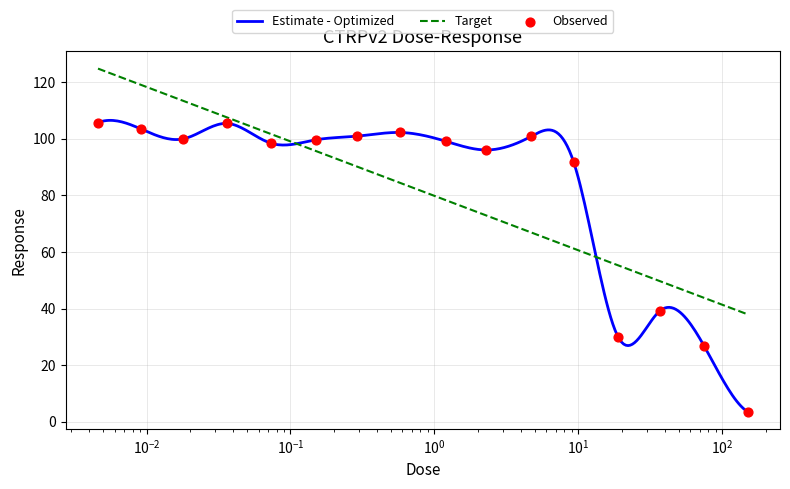

What is the ratio of the value at 0.018 to the value at 0.29?

1.0